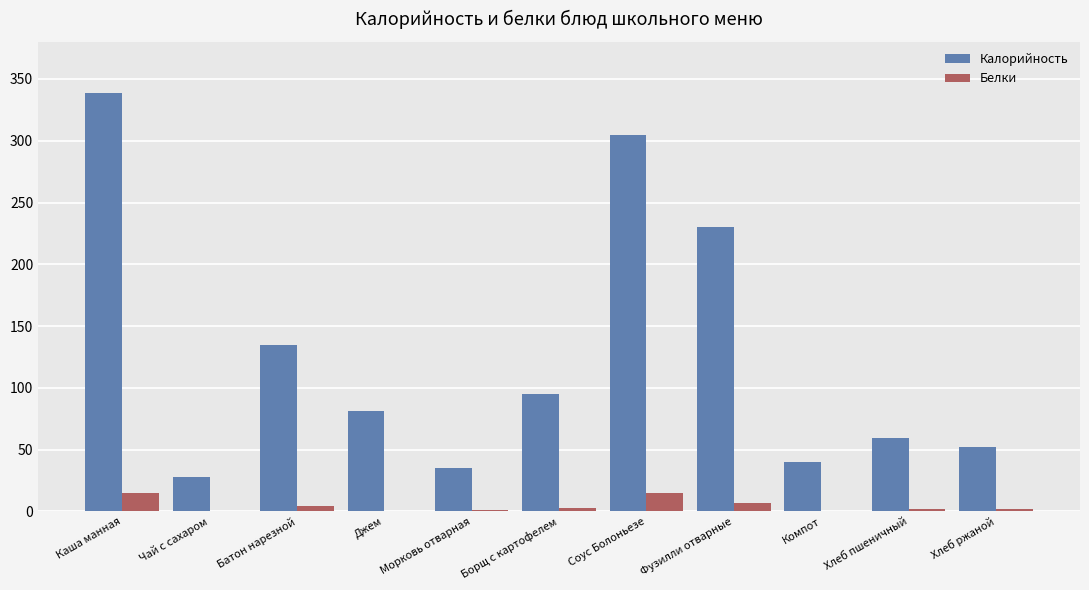

Where does the Белки series first go above 1?

Каша манная